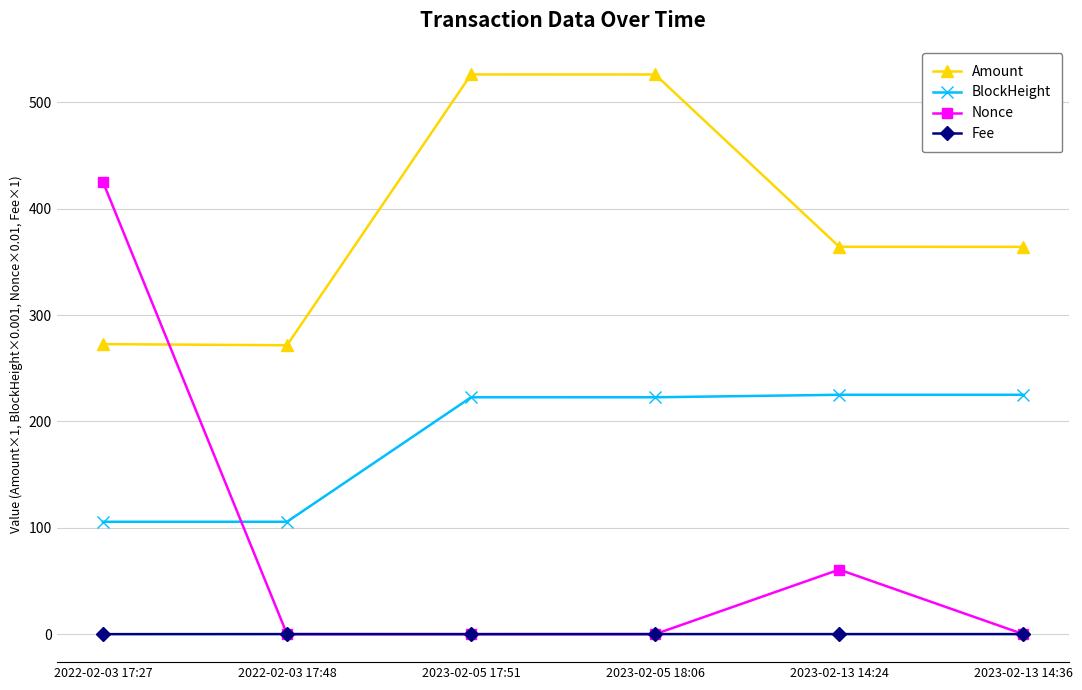

What are all the series names shown in the legend?

Amount, BlockHeight, Nonce, Fee